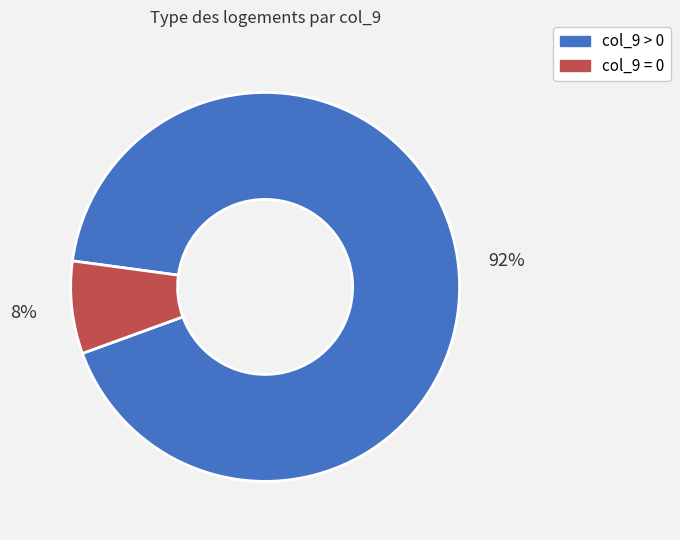

Is there a majority slice in this chart?

Yes